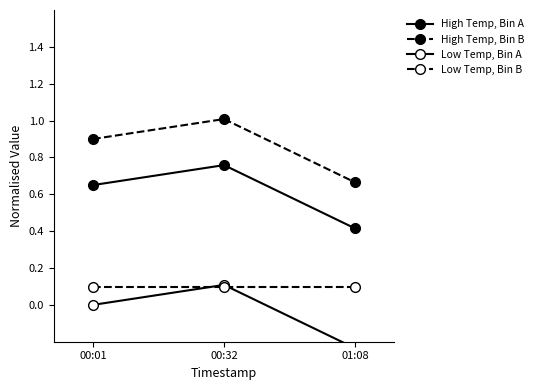

Reading left to right, what are all the values shown in this chart?

High Temp, Bin A: 0.7	0.8	0.4
High Temp, Bin B: 0.9	1.0	0.7
Low Temp, Bin A: 0.0	0.1	-0.2
Low Temp, Bin B: 0.1	0.1	0.1